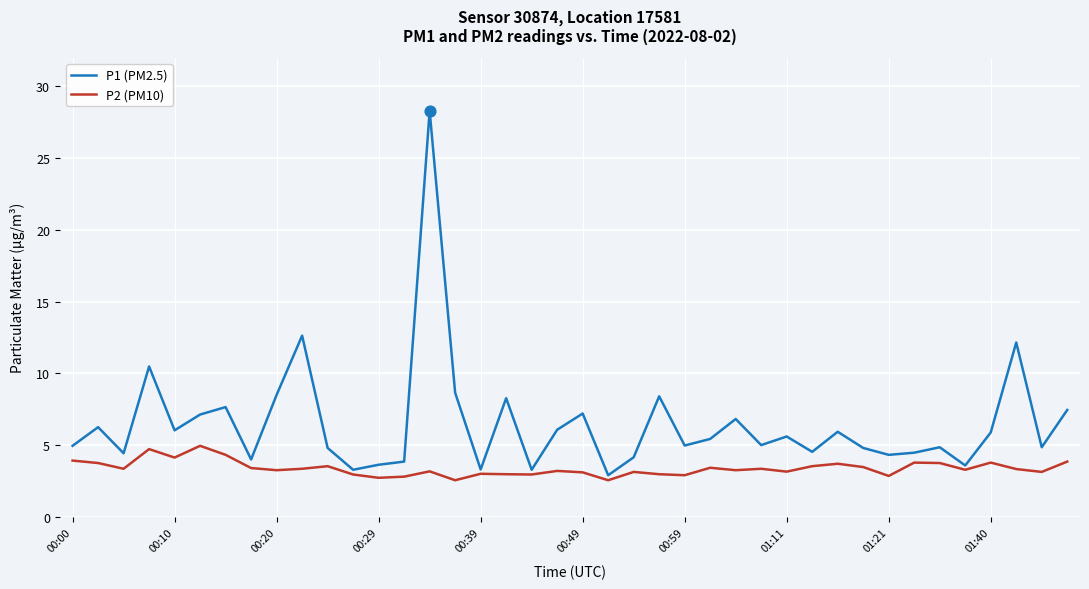

Which series has the widest spread of values?

P1 (PM2.5)